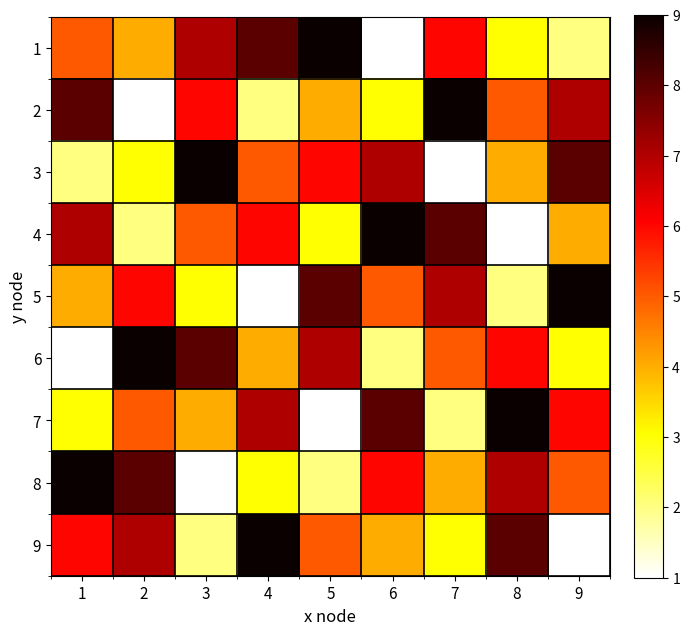

What is the total value across all series at 7?

45